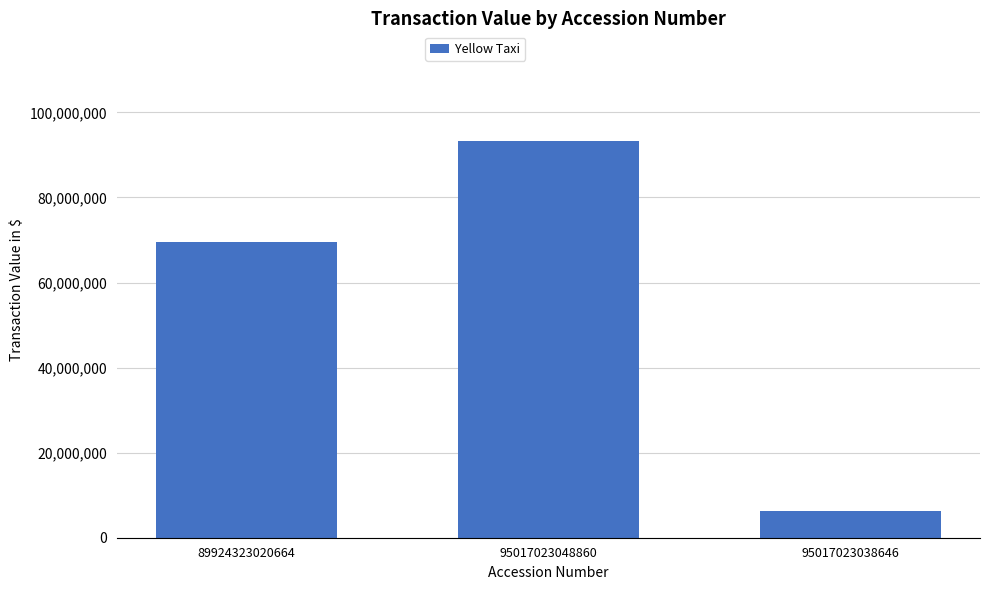

What is the ratio of the value at 95017023038646 to the value at 95017023048860?

0.1